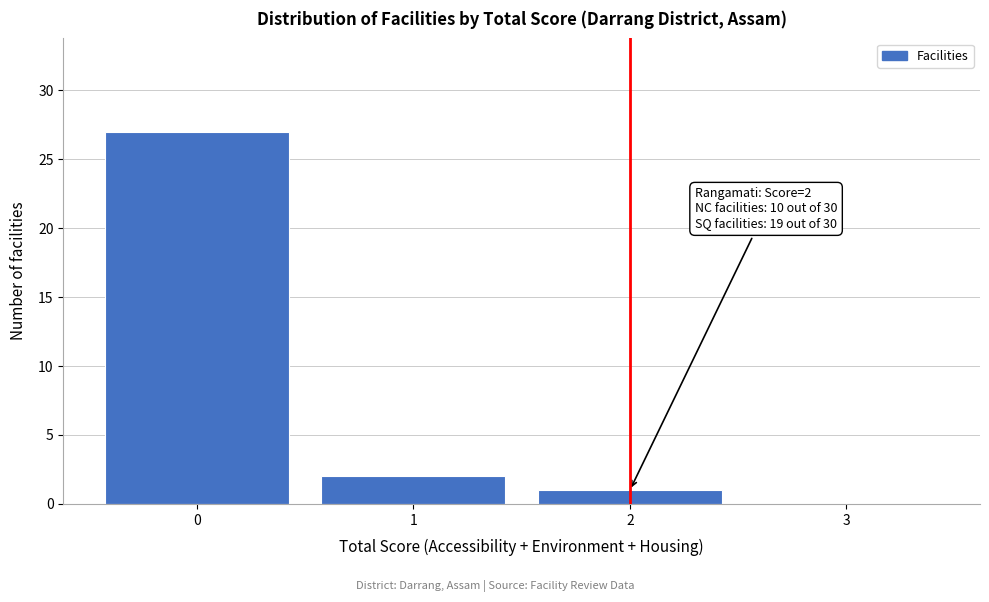

Which range on the x-axis has the tallest bar?

-0.5 to 0.5